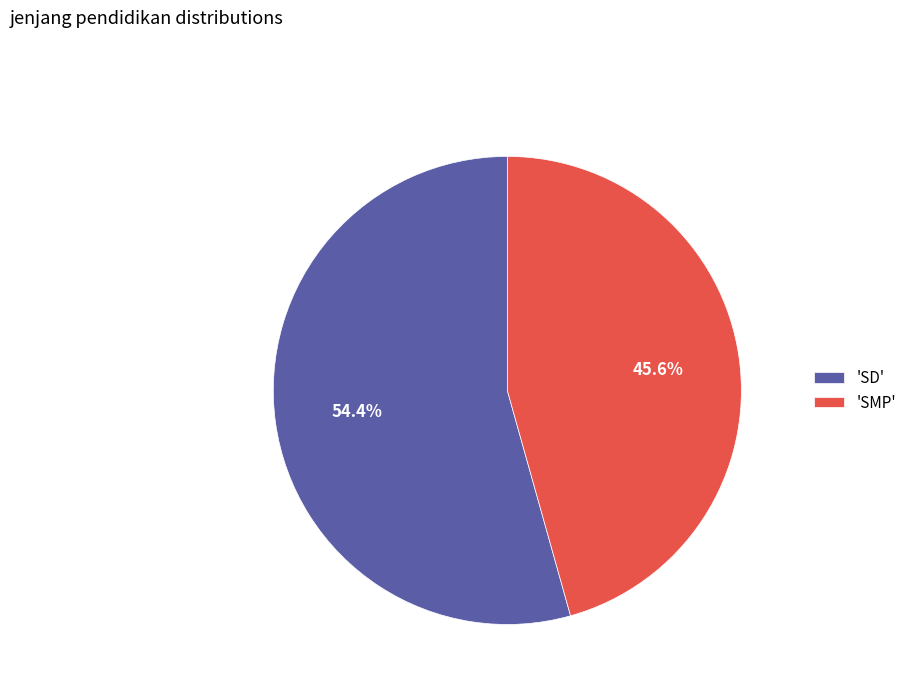

What is the ratio of the value at 'SMP' to the value at 'SD'?

0.8